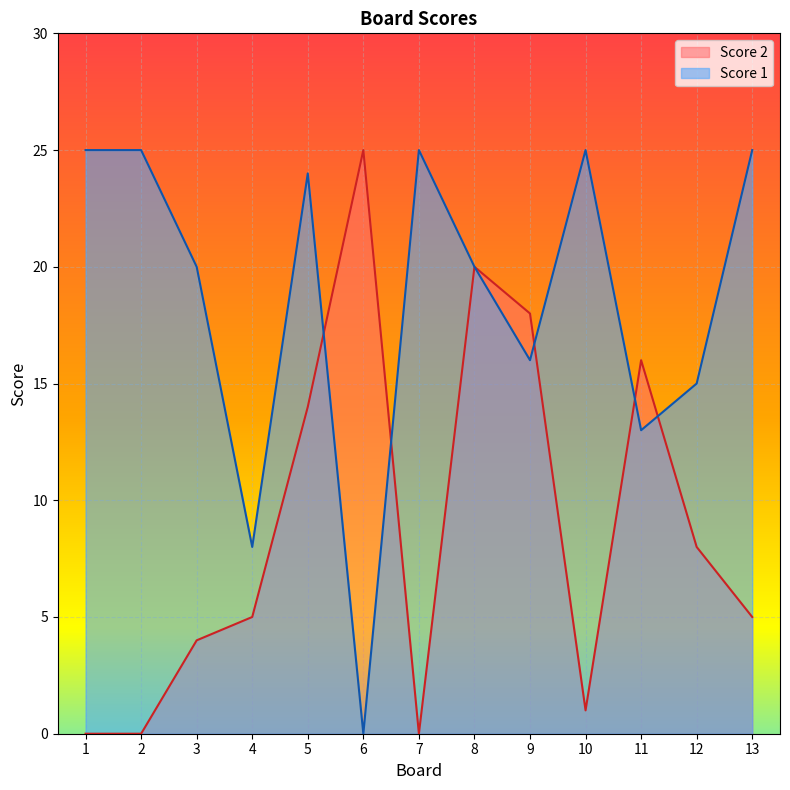

Reading left to right, extract all data points from this chart.

Score 2: 0	0	4	5	14	25	0	20	18	1	16	8	5
Score 1: 25	25	20	8	24	0	25	20	16	25	13	15	25